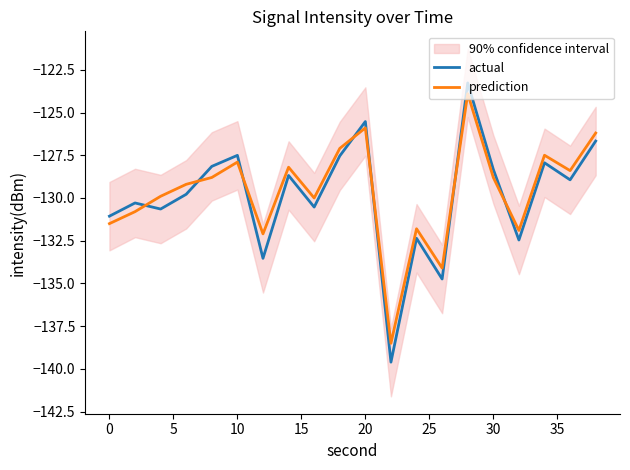

What is the difference between the maximum and minimum values in the prediction series?

14.6